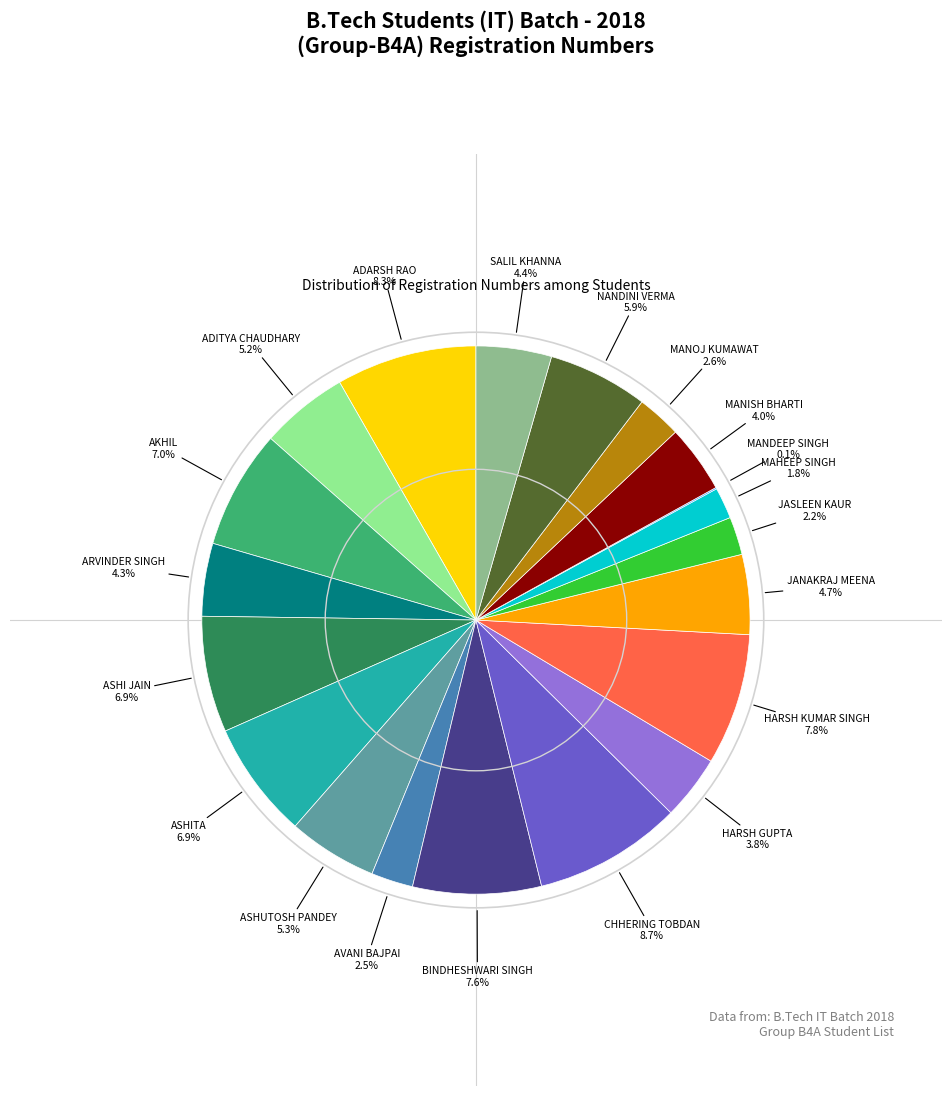

Between JASLEEN KAUR and ASHI JAIN, which is larger?

ASHI JAIN